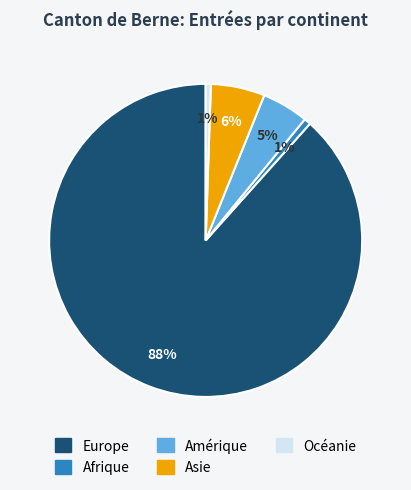

Do Océanie and Amérique together represent more than half of the pie?

No